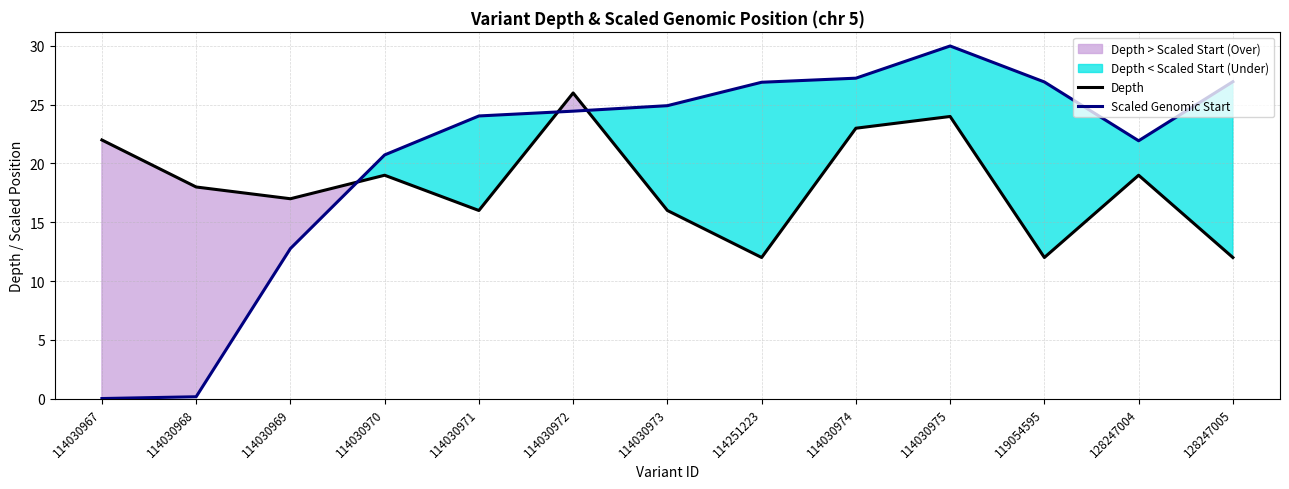

What is the sum of all Depth values?

236.0